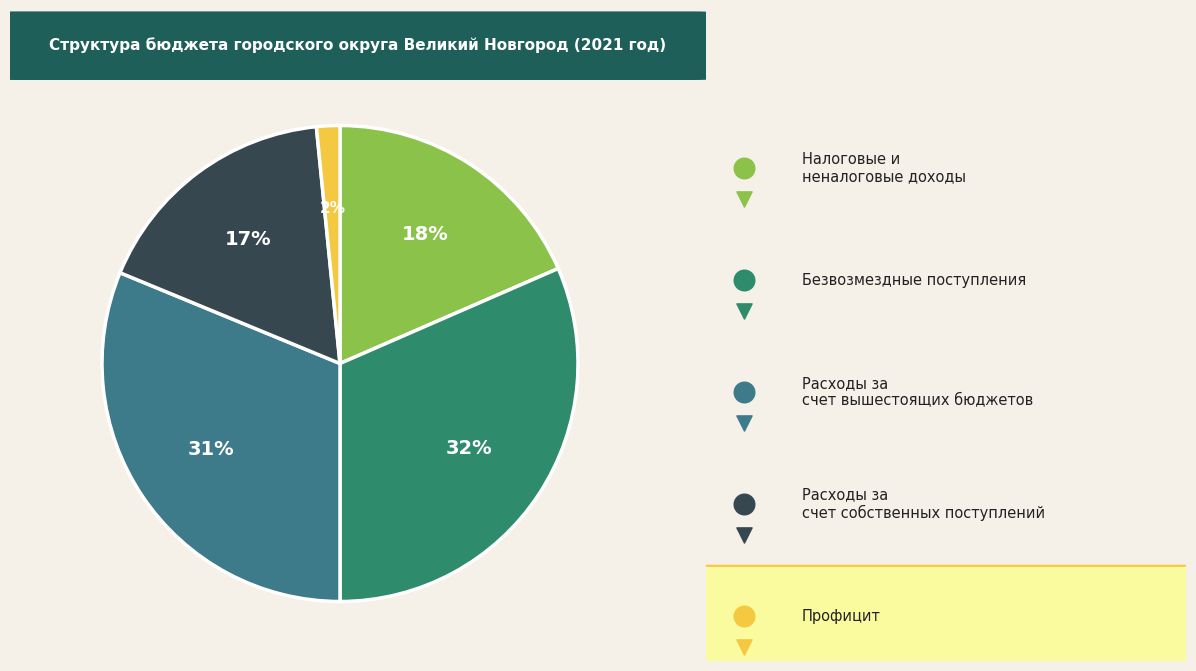

What is the largest slice in the pie chart?

Безвозмездные поступления